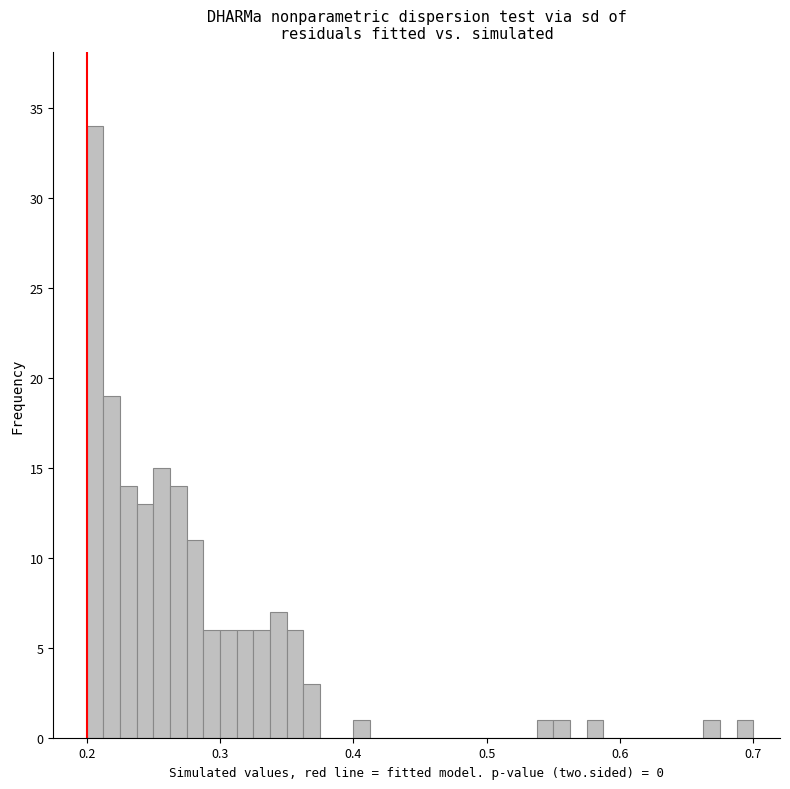

Read against the x-axis, roughly where is the centre of the tallest bar?

0.21